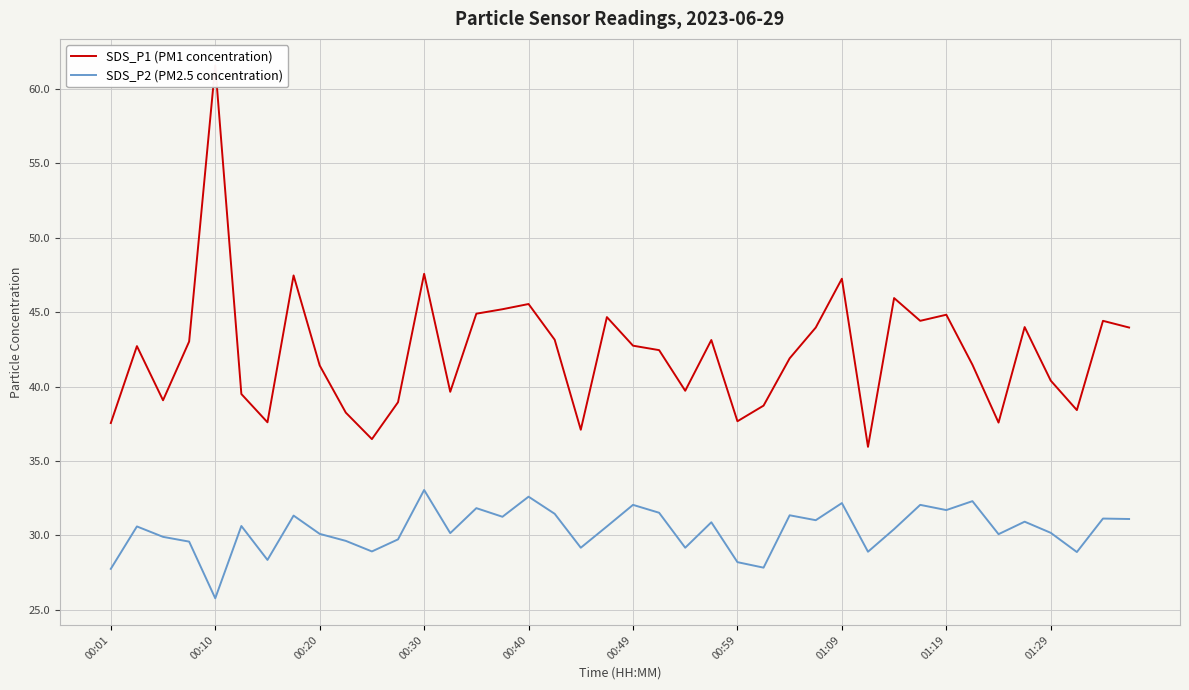

True or false: SDS_P1 (PM1 concentration) and SDS_P2 (PM2.5 concentration) cross at least once.

False